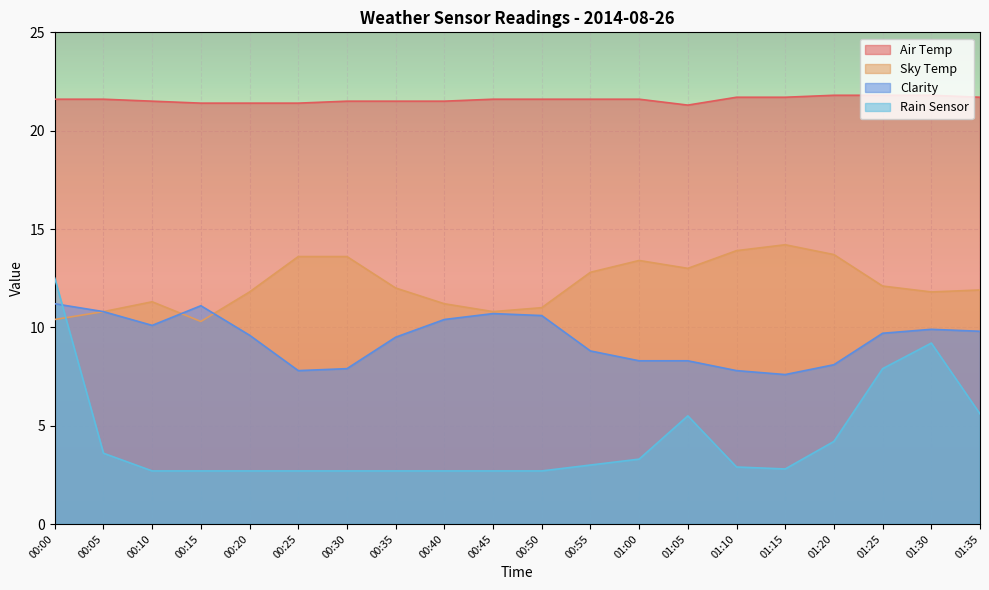

Between 01:15 and 00:25, which is larger?

01:15